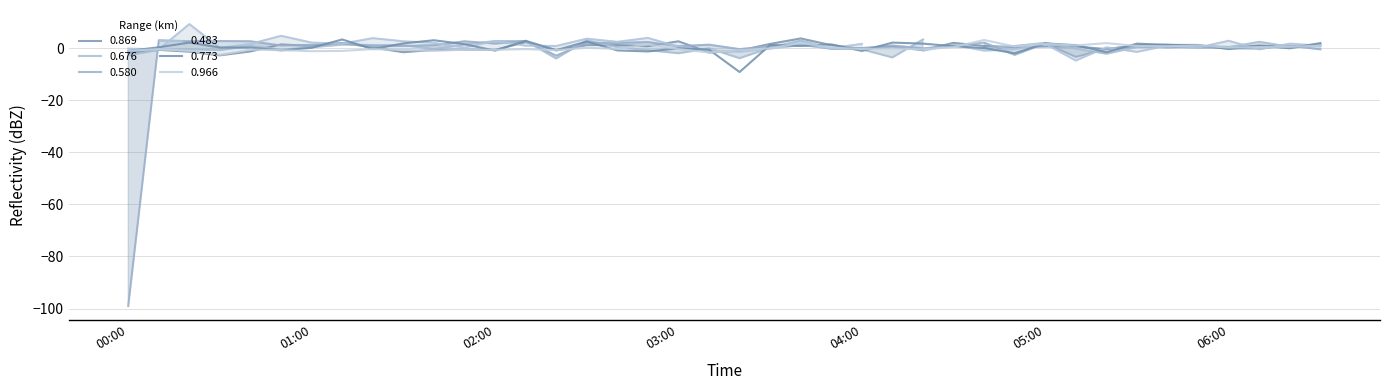

Where does the 0.869 series first go above 0?

1995/08/18 00:50